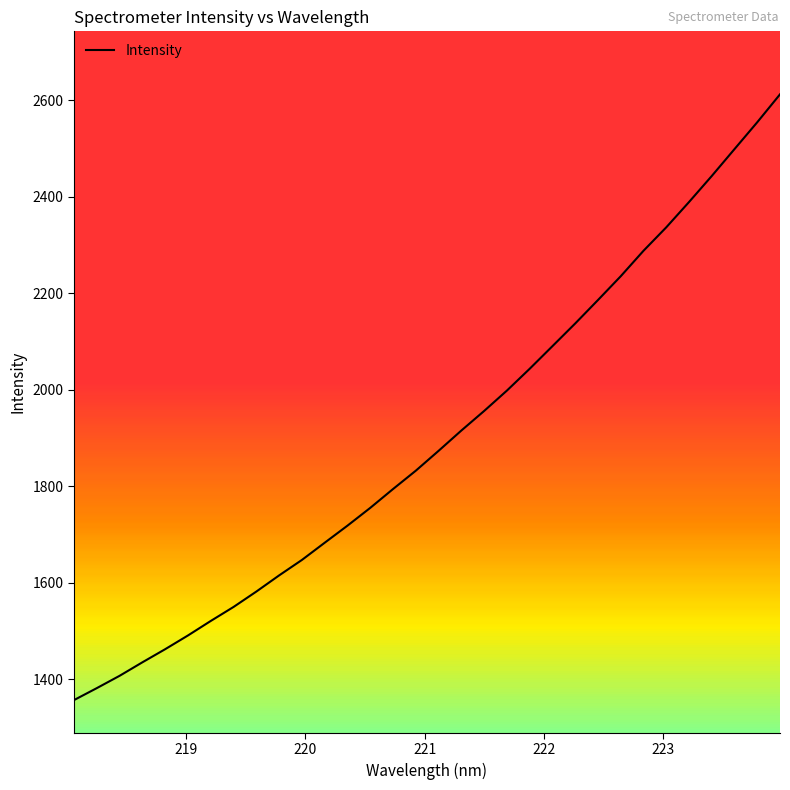

What is the difference between the maximum and minimum values?

1255.8